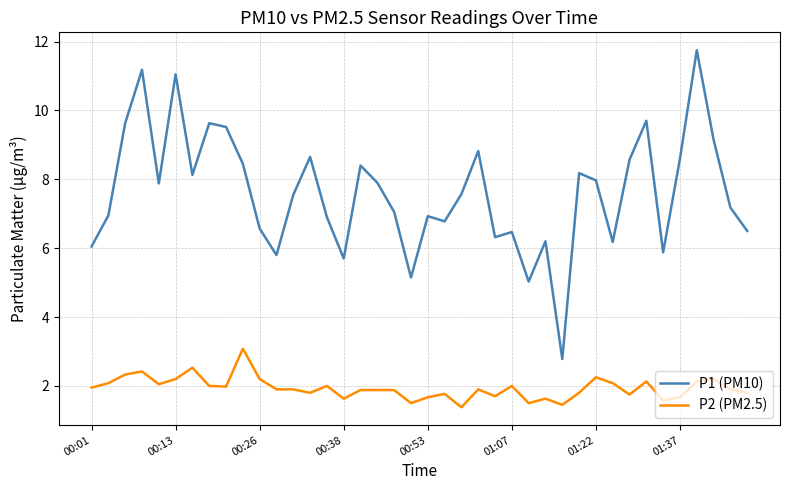

What is the minimum value for P2 (PM2.5)?

1.4